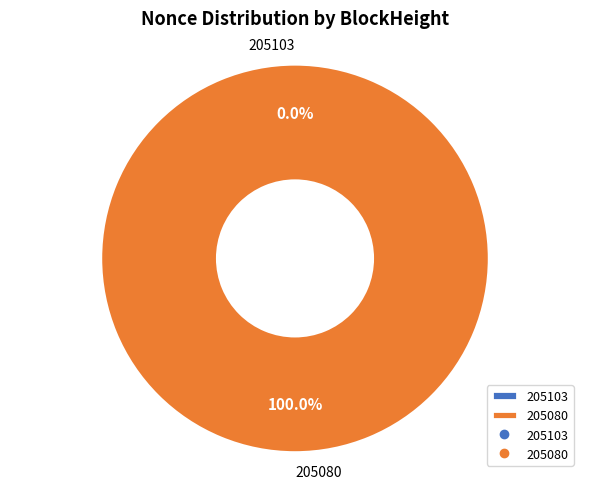

Which slice is the smallest?

205103